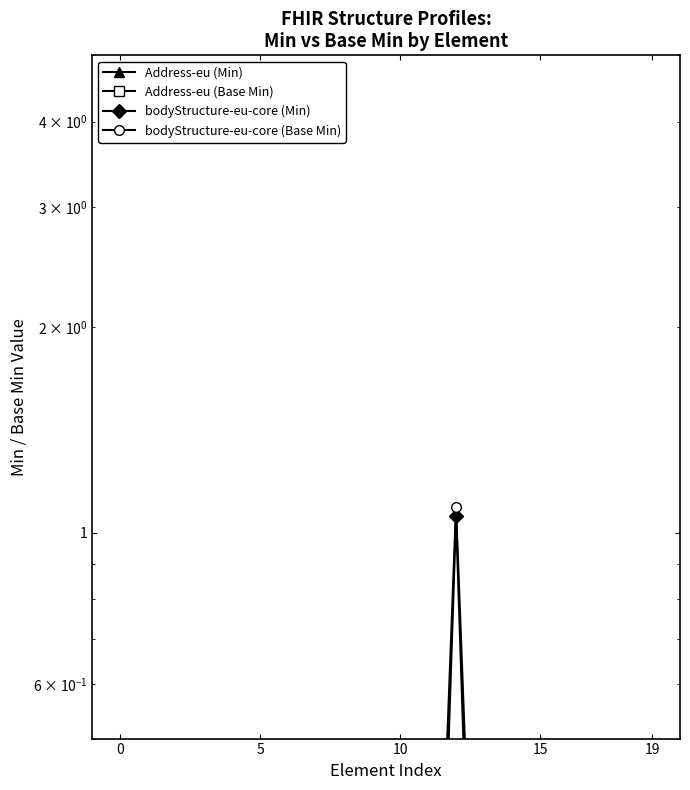

True or false: bodyStructure-eu-core (Base Min) has a value of 0.1 at 19.

True